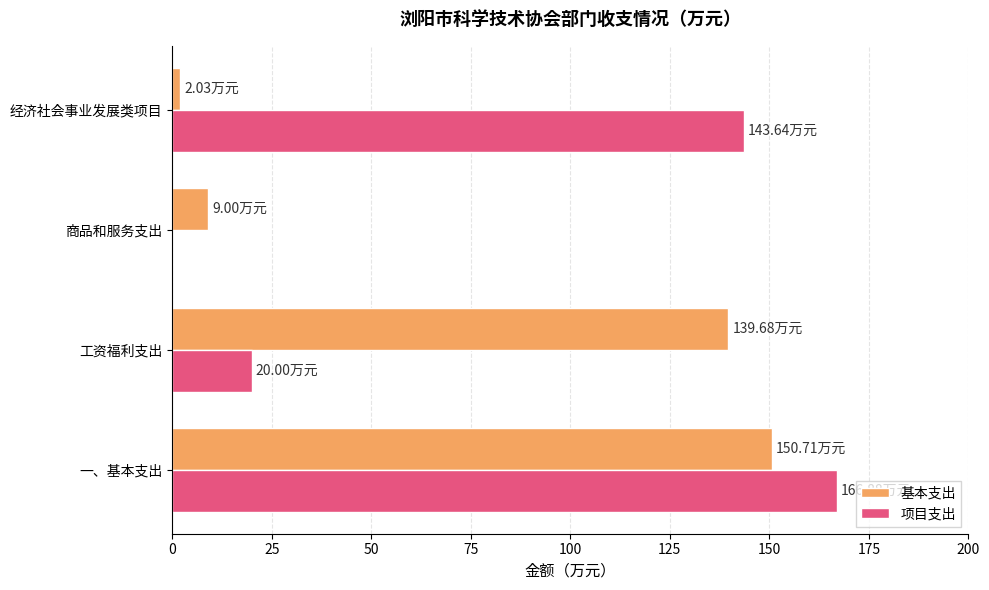

Which category has the highest value across all series?

一、基本支出